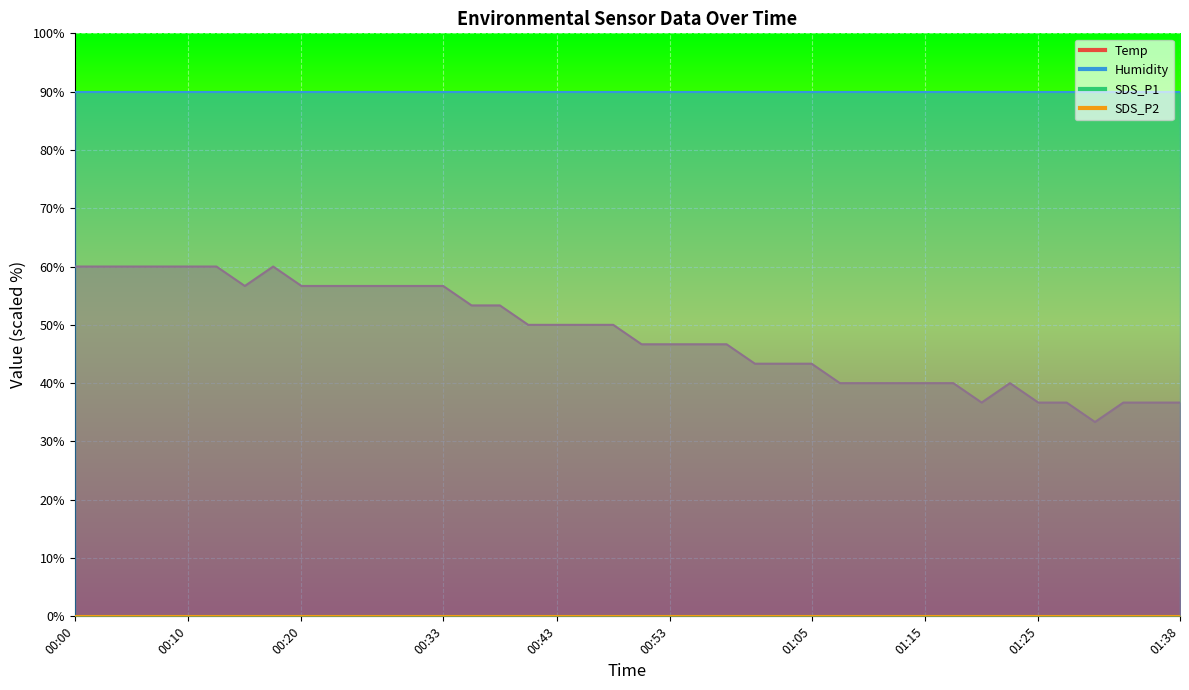

Reading right to left, what are all the values shown in this chart?

Temp: 13.1	13.1	13.1	13.0	13.1	13.1	13.2	13.1	13.2	13.2	13.2	13.2	13.2	13.3	13.3	13.3	13.4	13.4	13.4	13.4	13.5	13.5	13.5	13.5	13.6	13.6	13.7	13.7	13.7	13.7	13.7	13.7	13.8	13.7	13.8	13.8	13.8	13.8	13.8	13.8
Humidity: 99.9	99.9	99.9	99.9	99.9	99.9	99.9	99.9	99.9	99.9	99.9	99.9	99.9	99.9	99.9	99.9	99.9	99.9	99.9	99.9	99.9	99.9	99.9	99.9	99.9	99.9	99.9	99.9	99.9	99.9	99.9	99.9	99.9	99.9	99.9	99.9	99.9	99.9	99.9	99.9
SDS_P1: 0.0	0.0	0.0	0.0	0.0	0.0	0.0	0.0	0.0	0.0	0.0	0.0	0.0	0.0	0.0	0.0	0.0	0.0	0.0	0.0	0.0	0.0	0.0	0.0	0.0	0.0	0.0	0.0	0.0	0.0	0.0	0.0	0.0	0.0	0.0	0.0	0.0	0.0	0.0	0.0
SDS_P2: 0.0	0.0	0.0	0.0	0.0	0.0	0.0	0.0	0.0	0.0	0.0	0.0	0.0	0.0	0.0	0.0	0.0	0.0	0.0	0.0	0.0	0.0	0.0	0.0	0.0	0.0	0.0	0.0	0.0	0.0	0.0	0.0	0.0	0.0	0.0	0.0	0.0	0.0	0.0	0.0